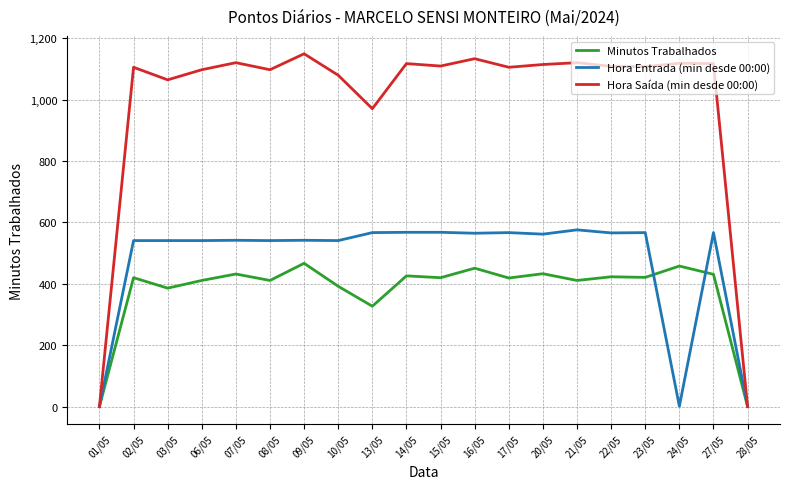

How many values in the Hora Entrada (min desde 00:00) series are below 562?

10